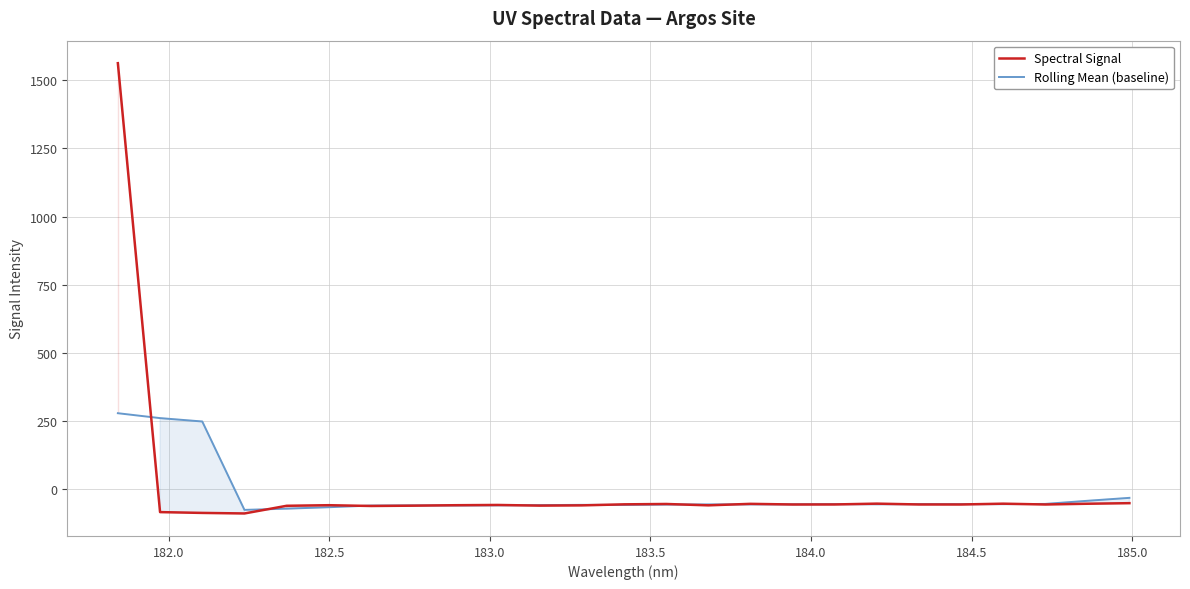

What is the maximum value for Rolling Mean (baseline)?

277.9